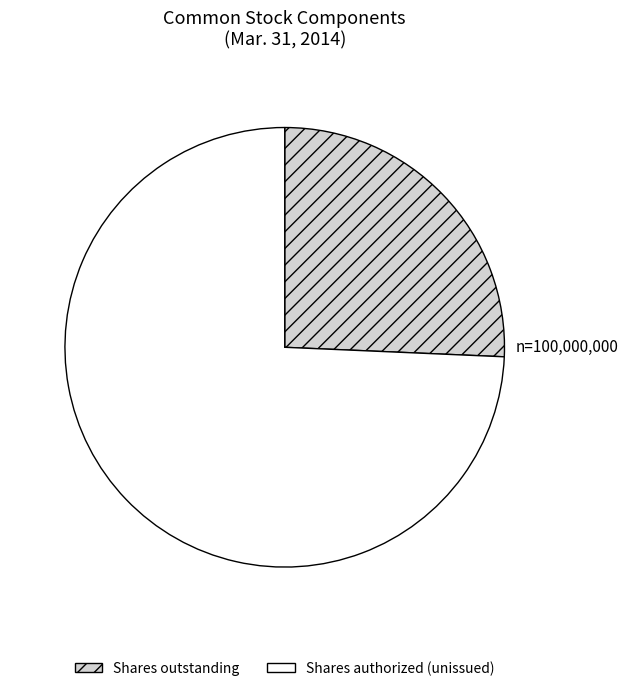

Is it true that Shares outstanding is 26% of the pie?

True